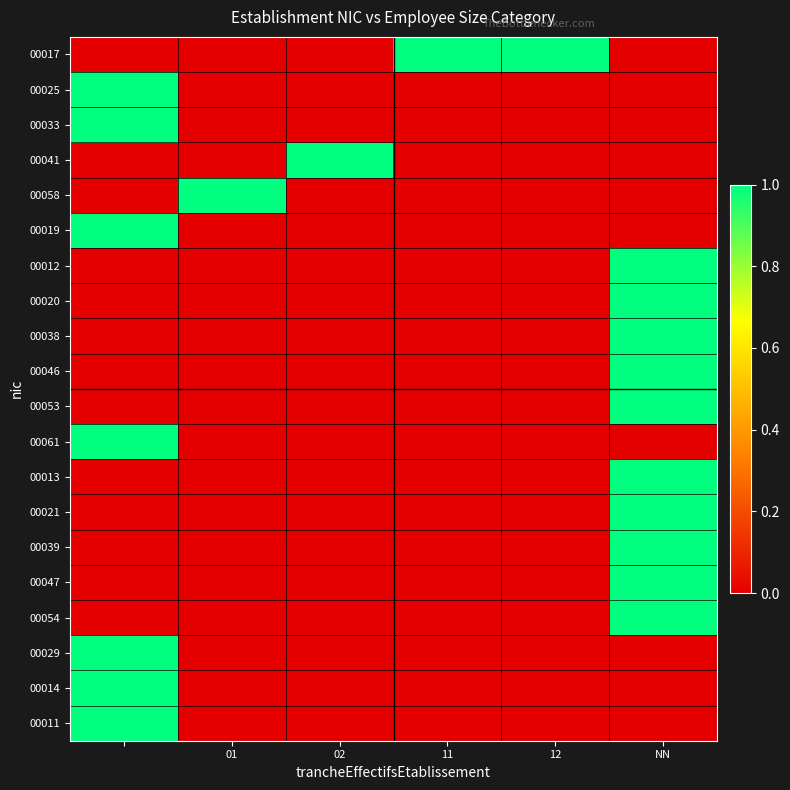

How many data points does each series have?

6